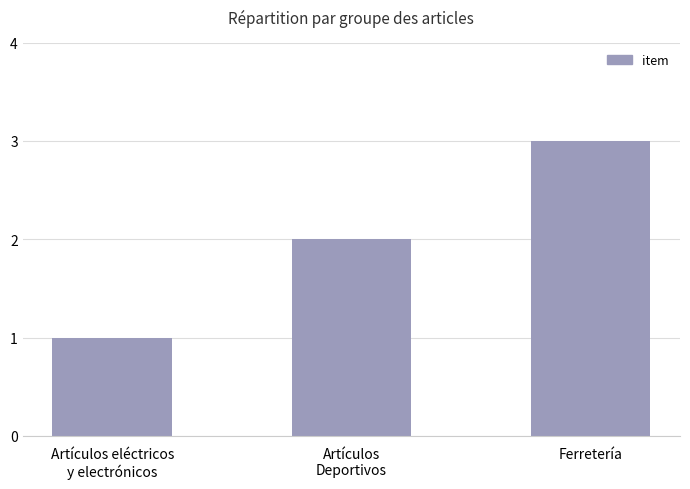

Reading left to right, list all the values displayed in this chart.

1	2	3